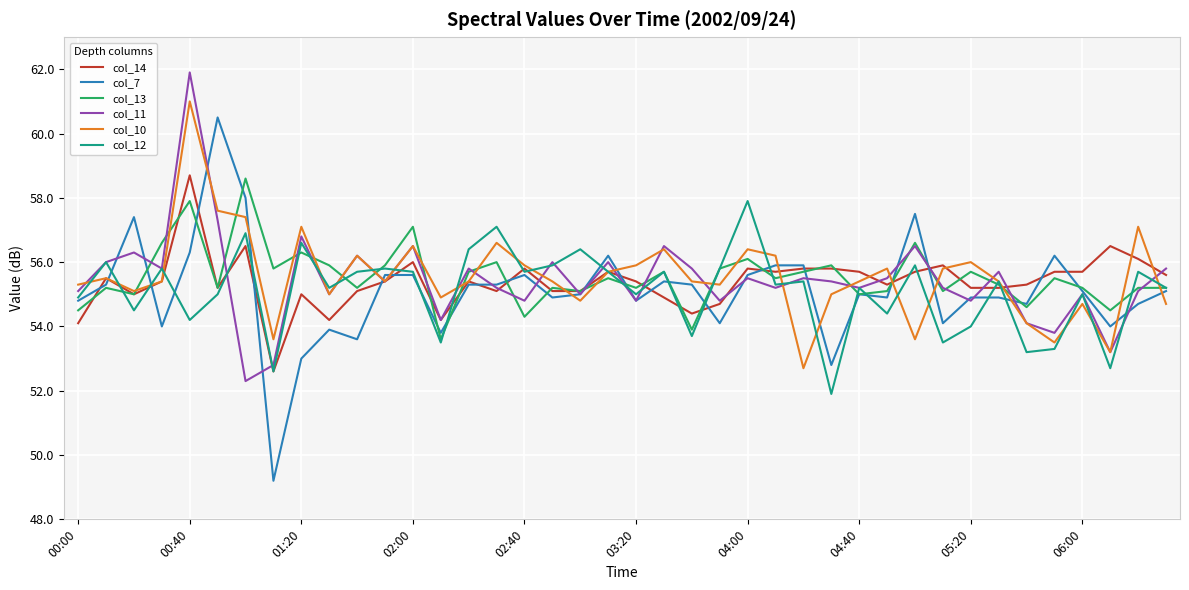

What is the minimum value for col_13?

53.6